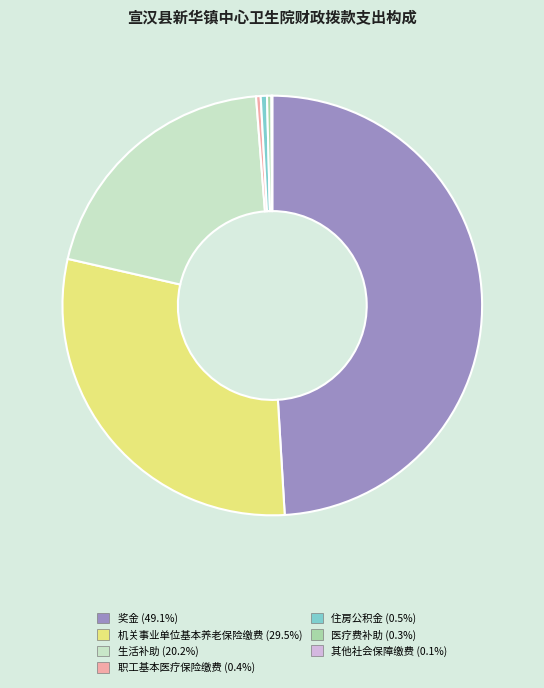

Does 生活补助 account for over 50% of the chart?

No